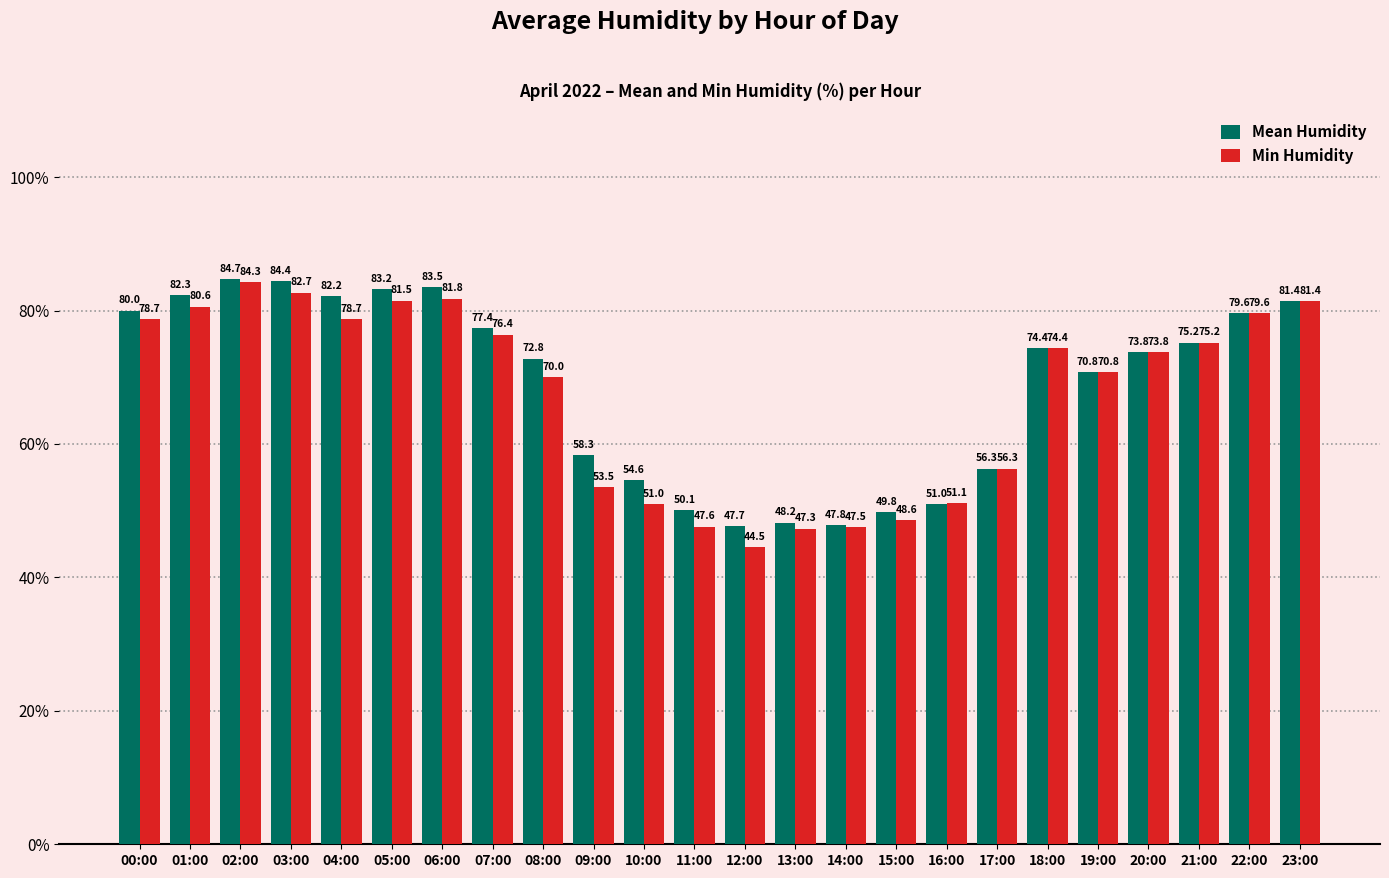

How many groups of bars are there?

24